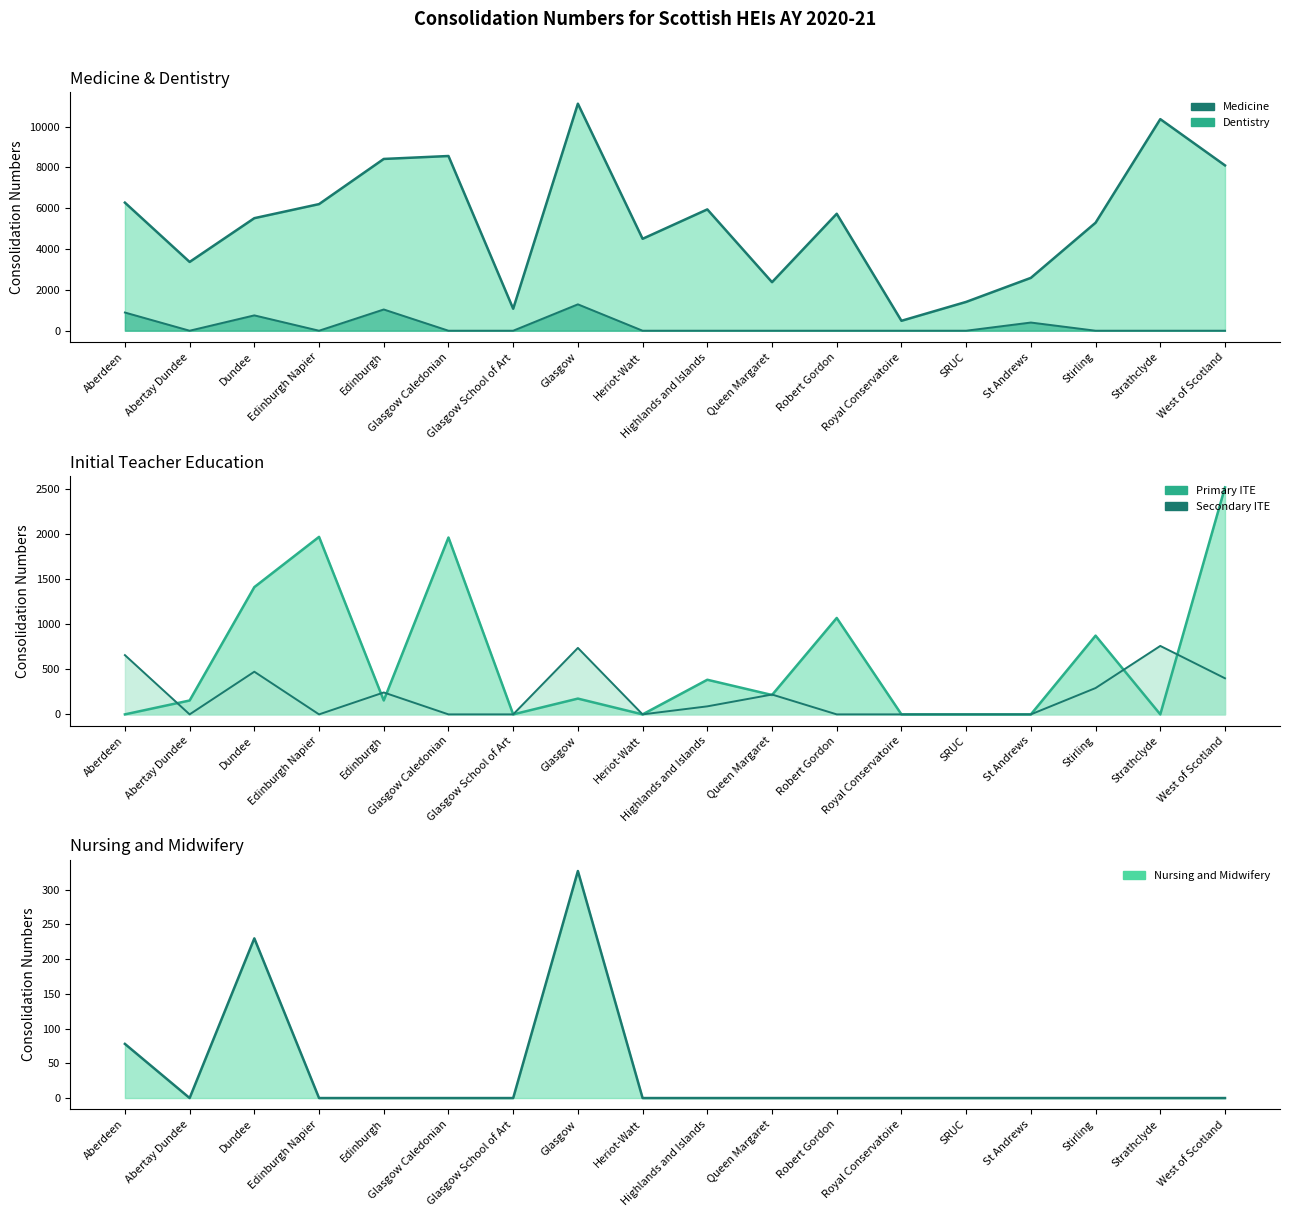

At which category is the sum across all series the highest?

Glasgow